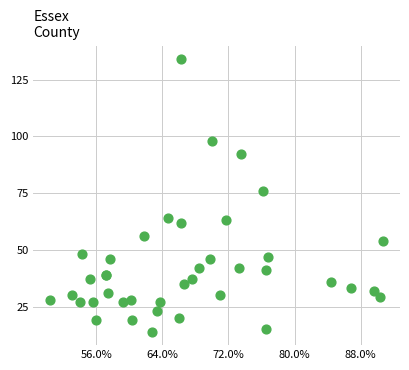

What Y value in the scatter plot is closest to 74?

76